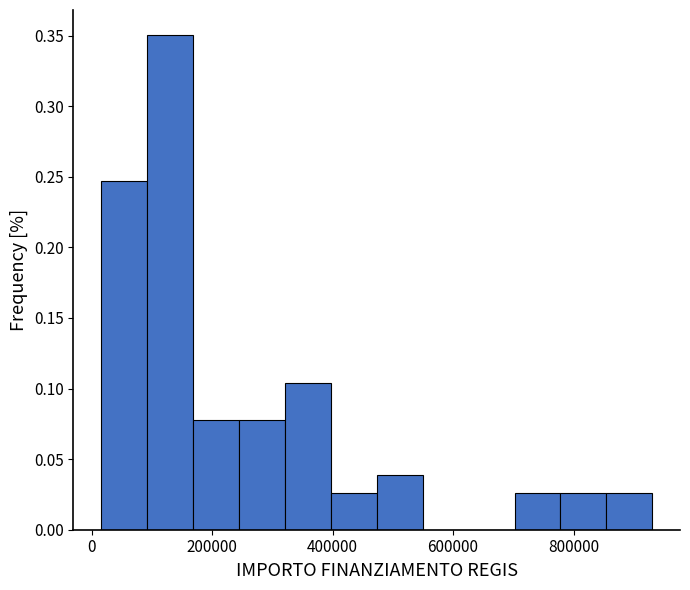

Read against the x-axis, roughly where is the centre of the tallest bar?

120000